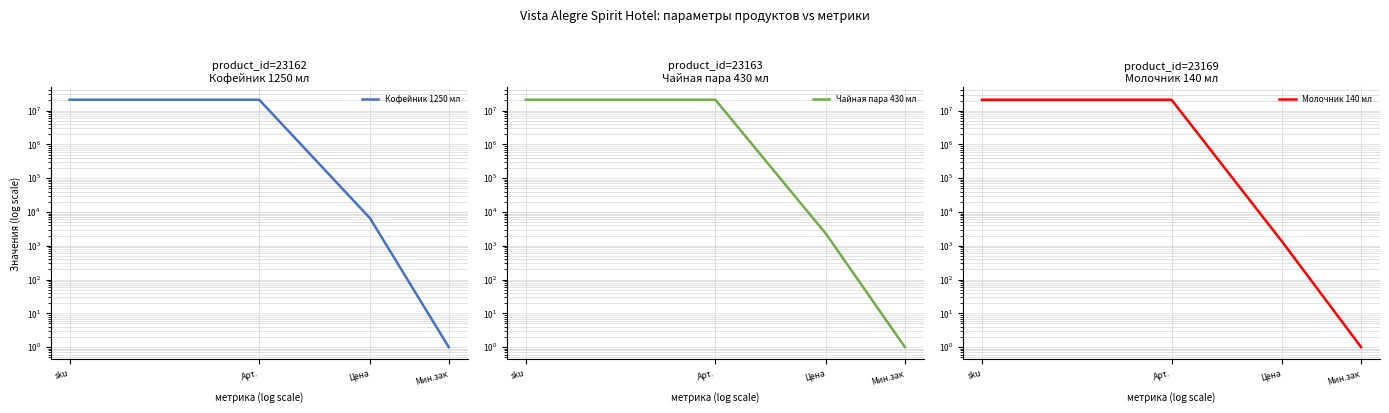

After their last crossing, which series has the higher values: Чайная пара 430 мл or Кофейник 1250 мл?

Кофейник 1250 мл